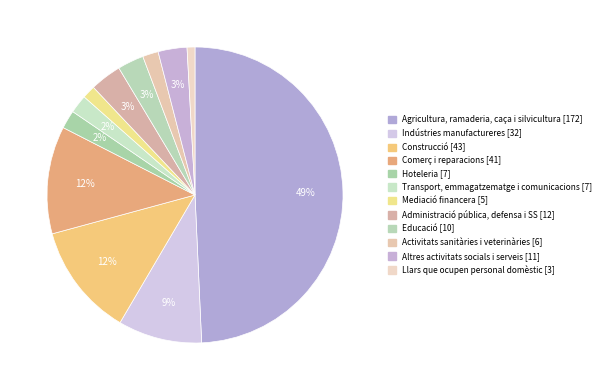

Is it true that Activitats sanitàries i veterinàries is 8% of the pie?

False